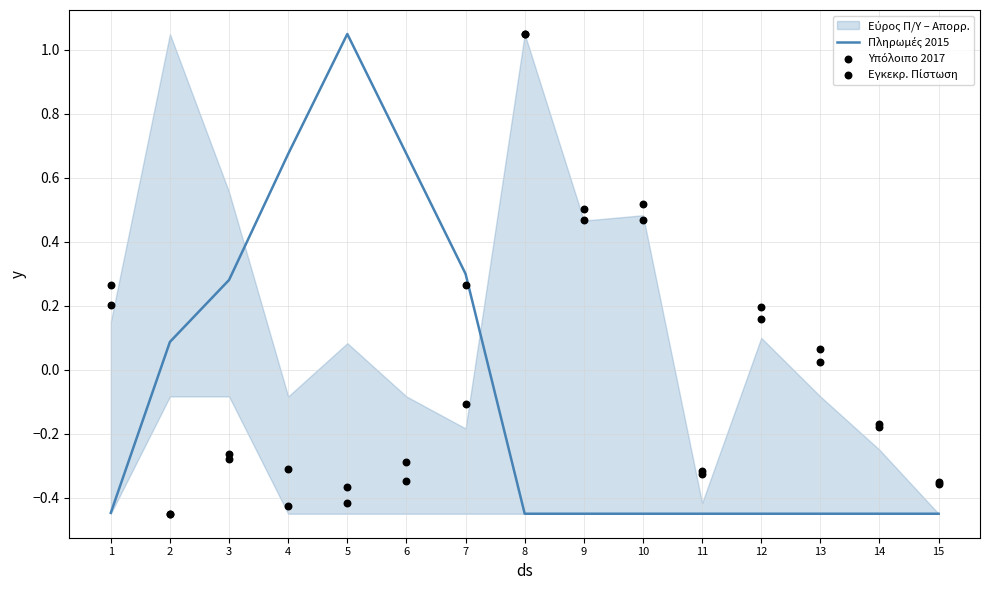

Which series has the widest spread of Y values?

Πληρωμές 2015